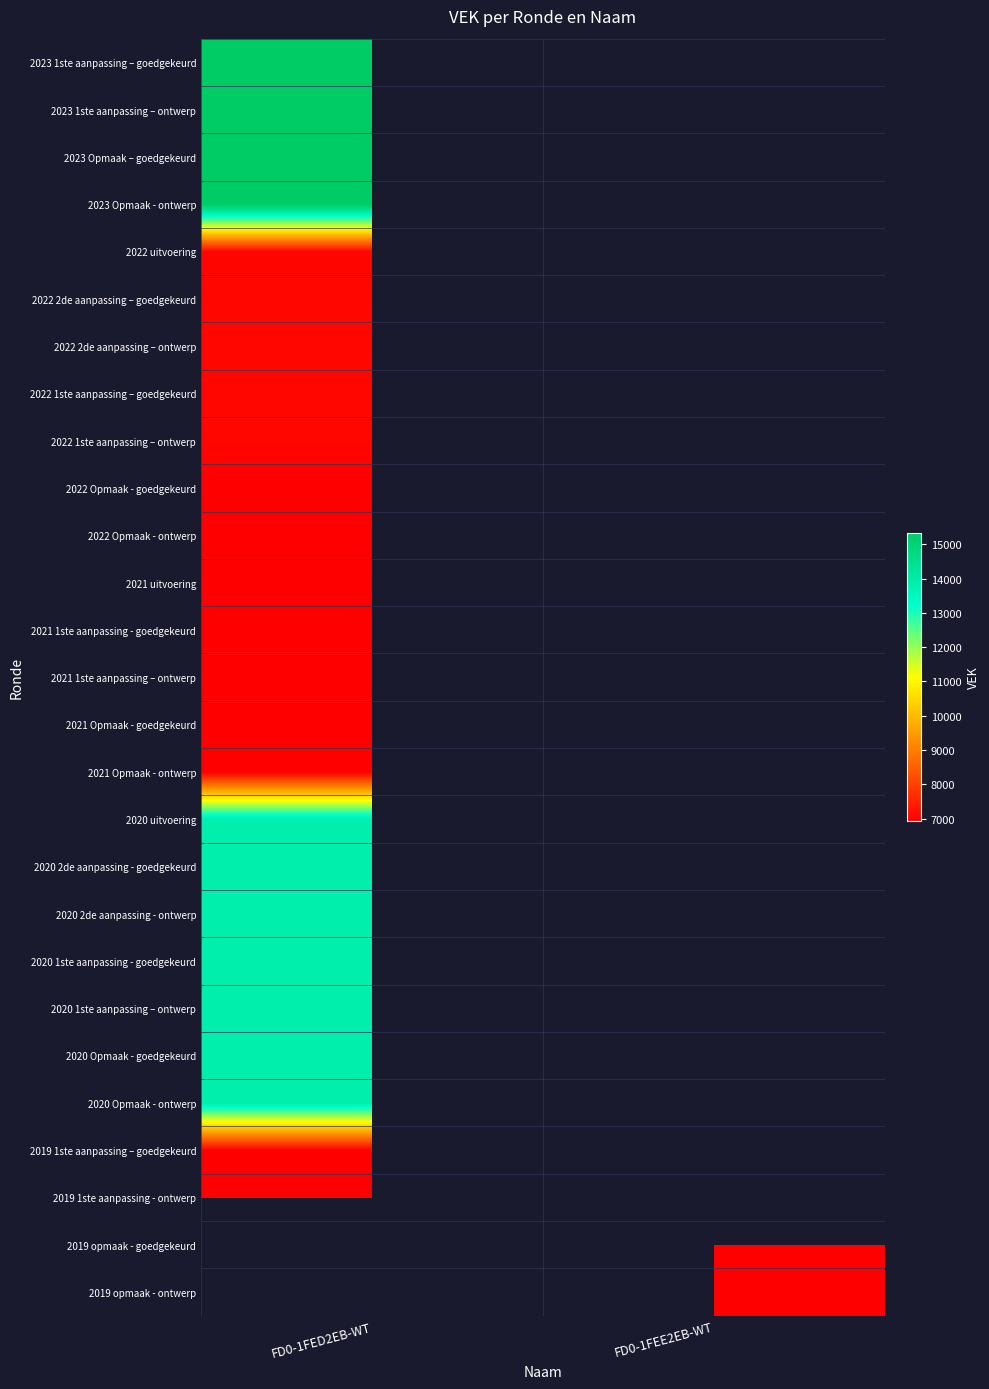

How many series are shown in this chart?

27